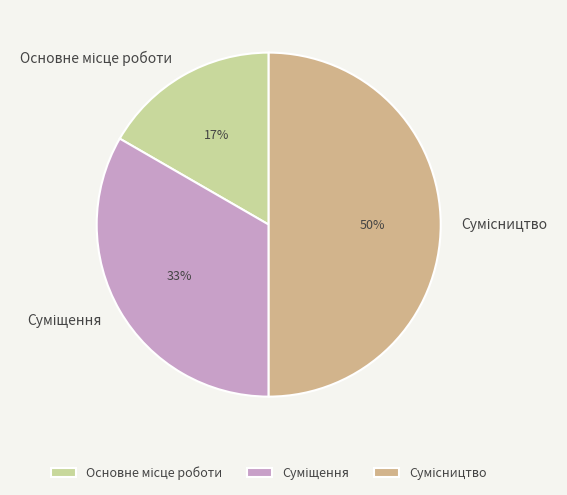

To the nearest percent, what is the average slice percentage?

33%